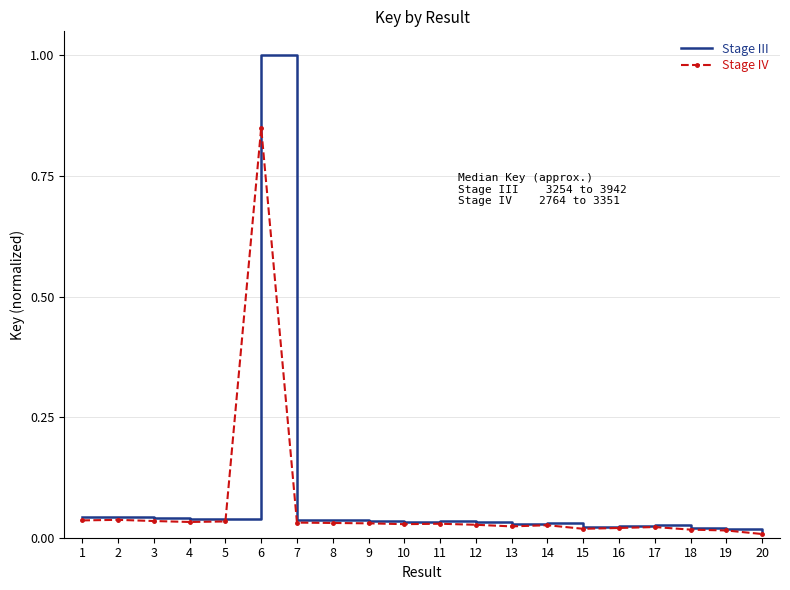

What is the highest value of the Stage III series?

1.0